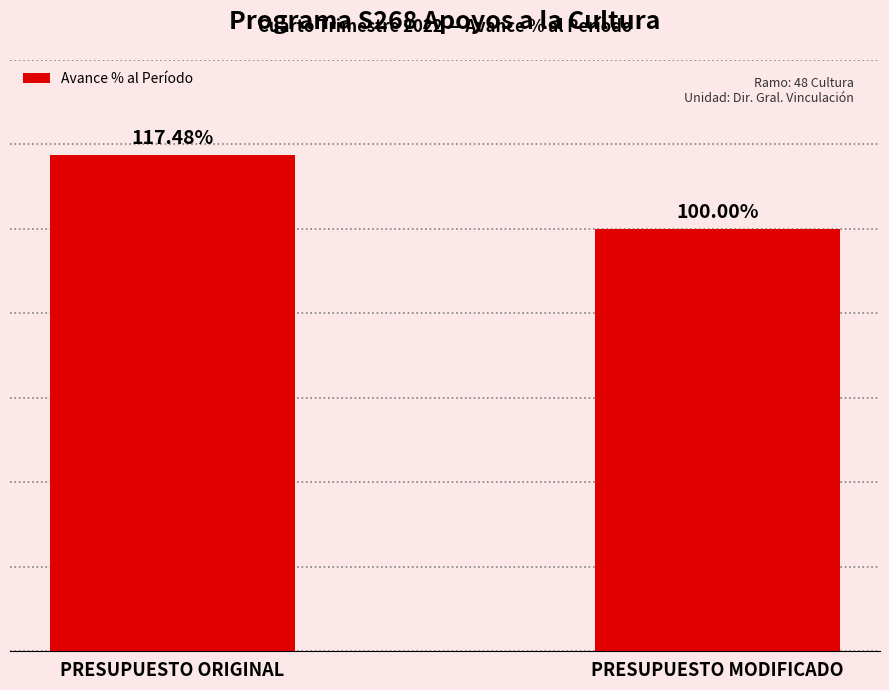

Which has a higher value, PRESUPUESTO ORIGINAL or PRESUPUESTO MODIFICADO?

PRESUPUESTO ORIGINAL